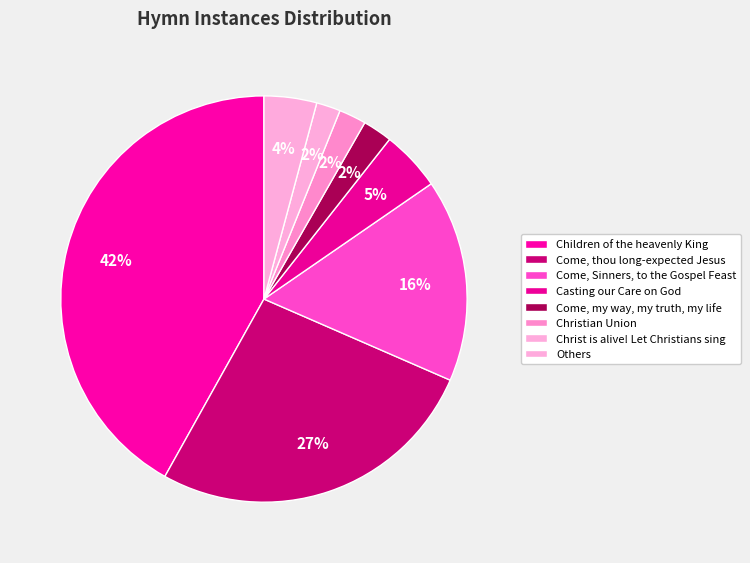

How many slices are in this pie chart?

8